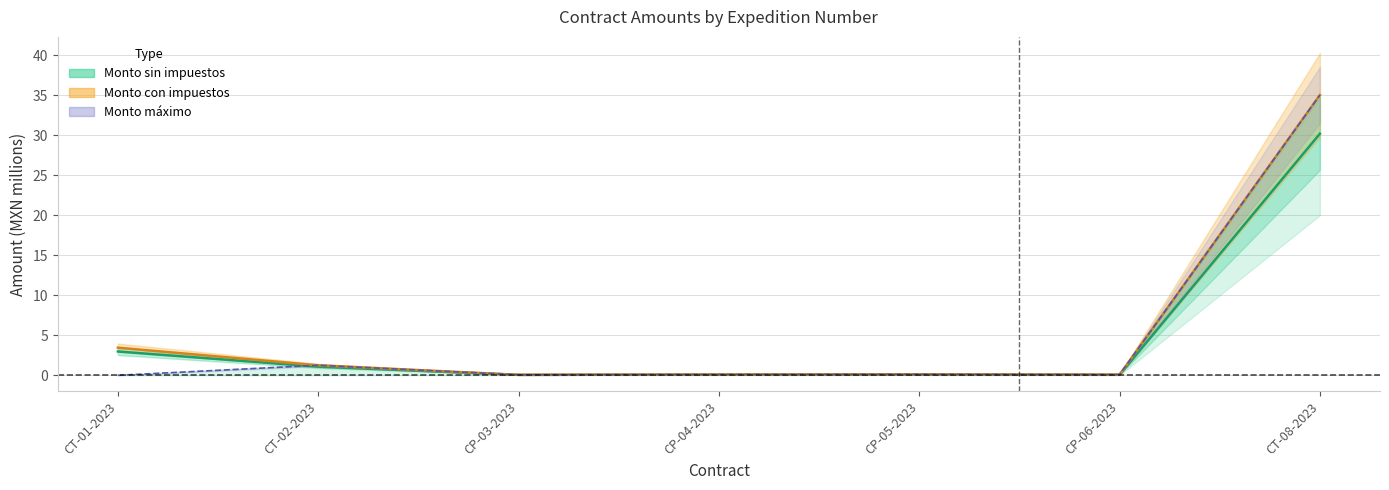

What is the maximum value for Monto con impuestos?

35.0